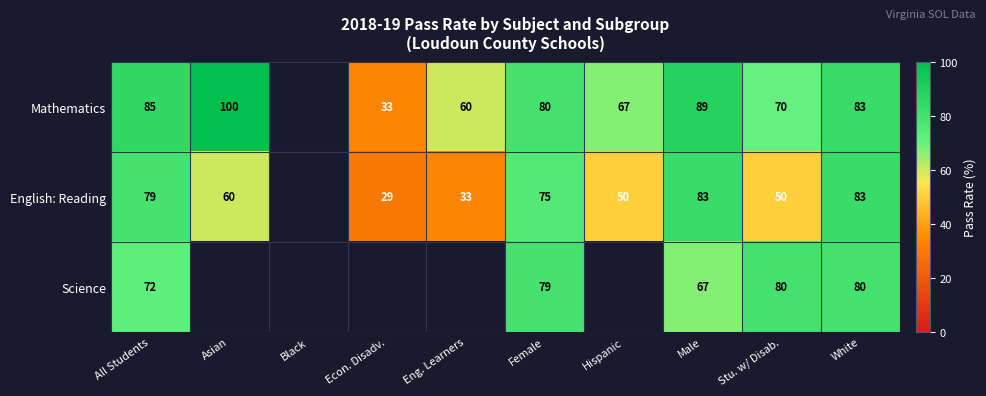

Which series changed the most between All Students and Stu. w/ Disab.?

English: Reading